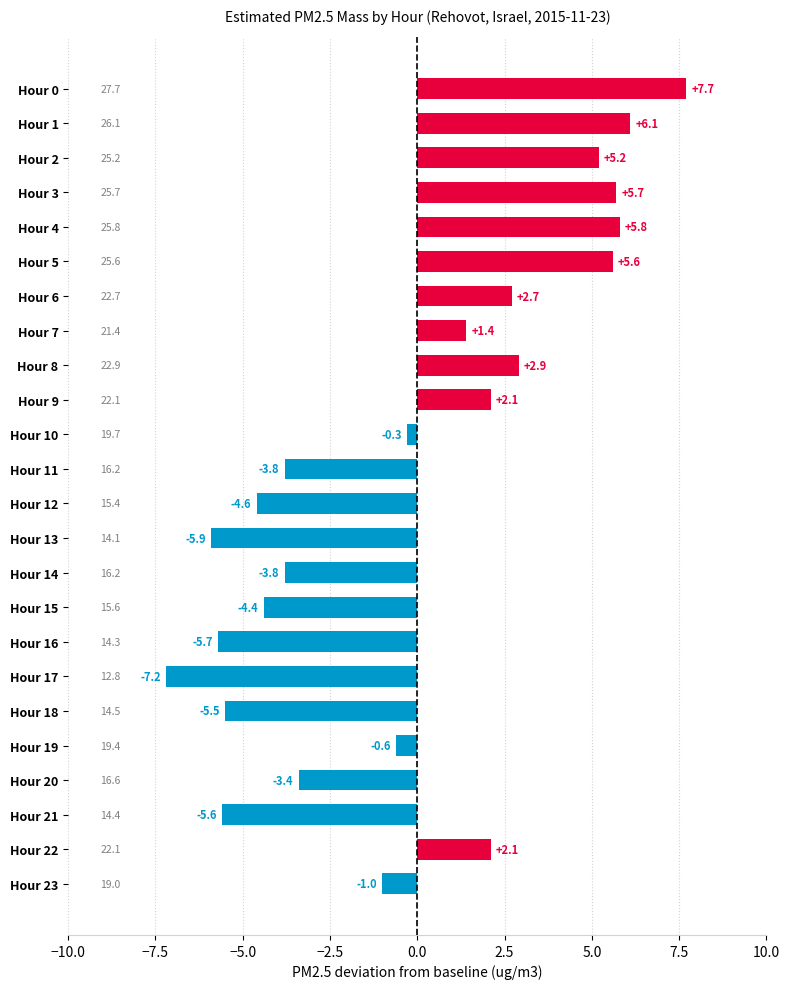

What is the value of the 15th bar from the top?

-3.8